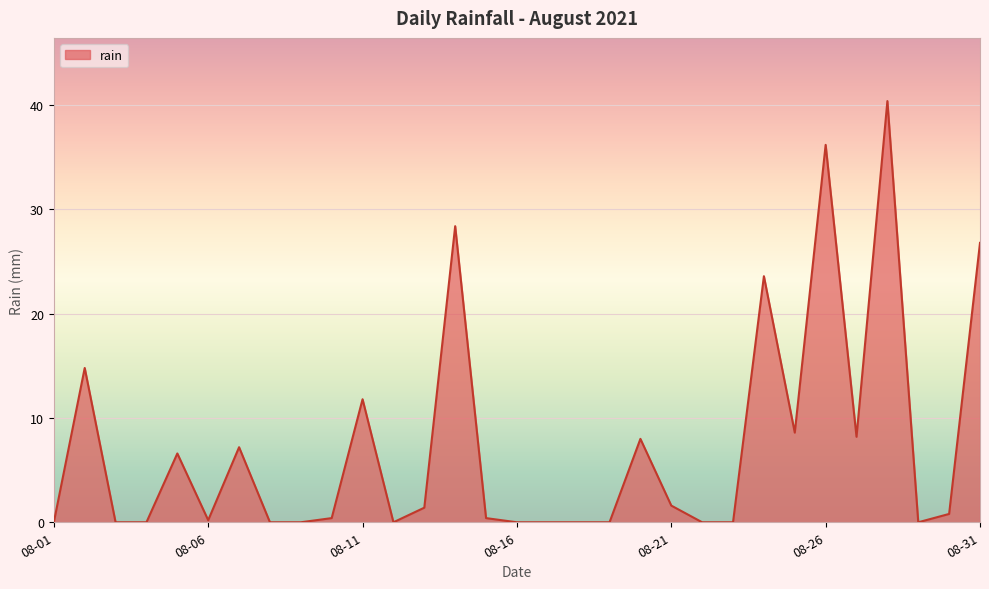

What is the greatest value displayed?

40.4